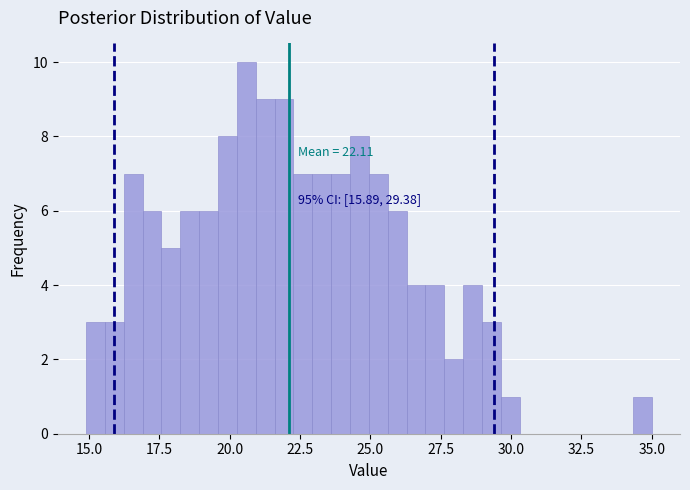

Around what value on the x-axis is the tallest bar? Give the approximate position of its centre, as read against the axis.

20.5